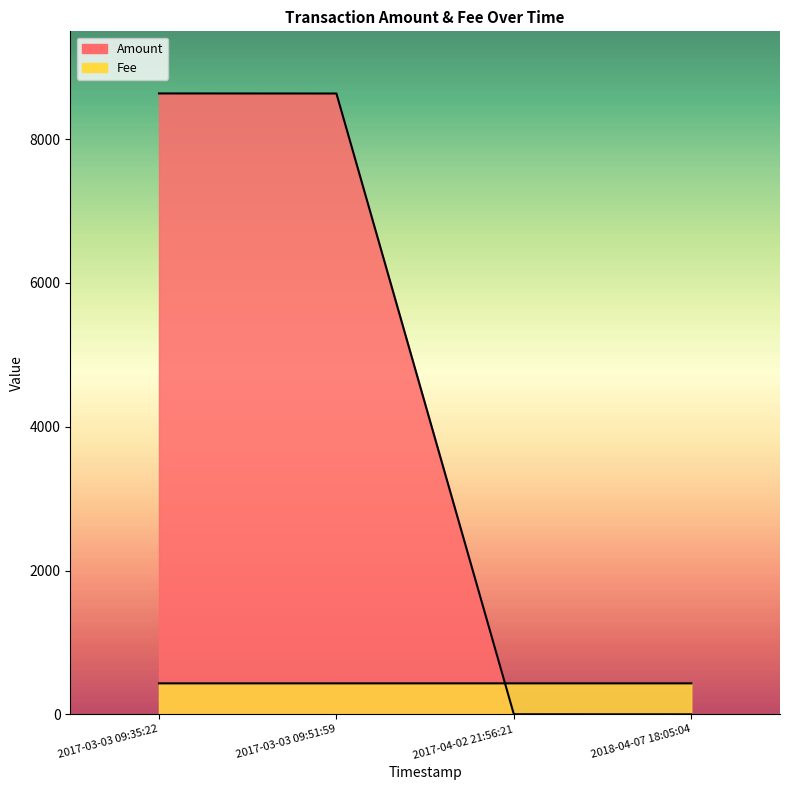

What is the average value?

4318.7